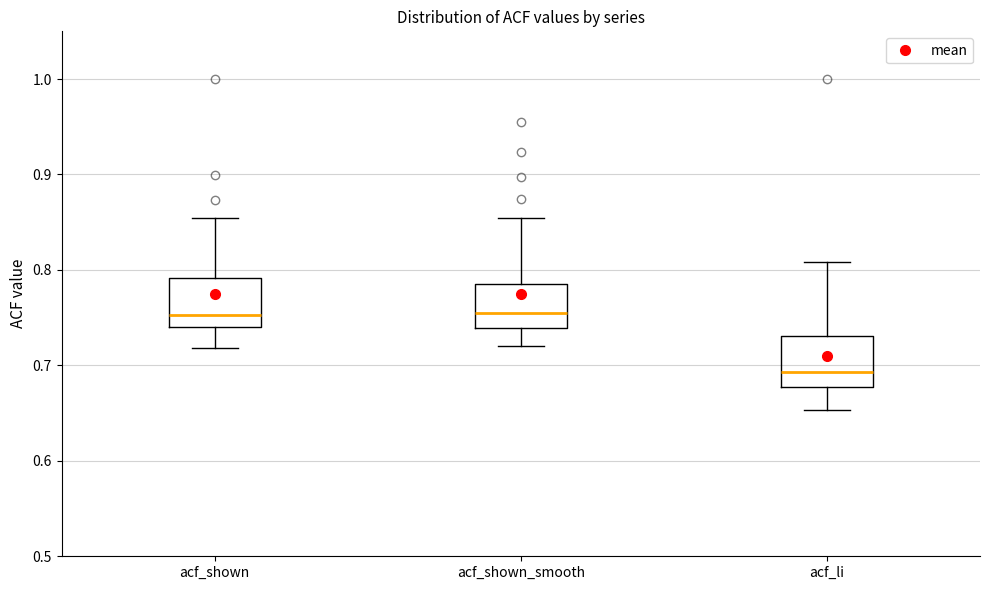

Reading left to right, read every box against the y-axis: the position of its median line, the range the box covers, and the ends of its whiskers. The values are not printed on the chart, so give them approximately, as read against the axis.

acf_shown: median 0.75, box 0.74 to 0.79, whiskers 0.72 to 0.85
acf_shown_smooth: median 0.76, box 0.74 to 0.79, whiskers 0.72 to 0.85
acf_li: median 0.69, box 0.68 to 0.73, whiskers 0.65 to 0.81